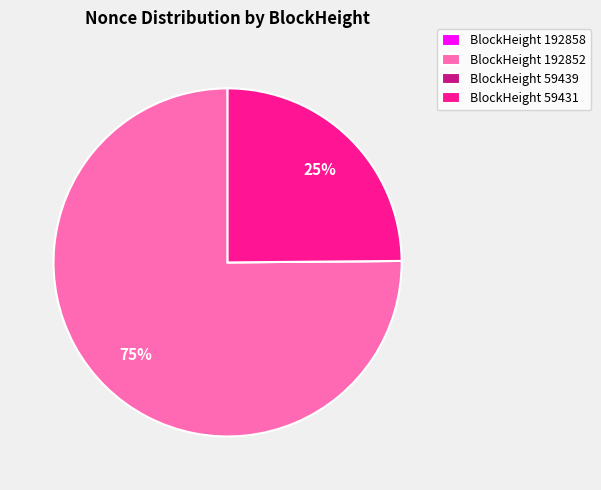

Is there a majority slice in this chart?

Yes